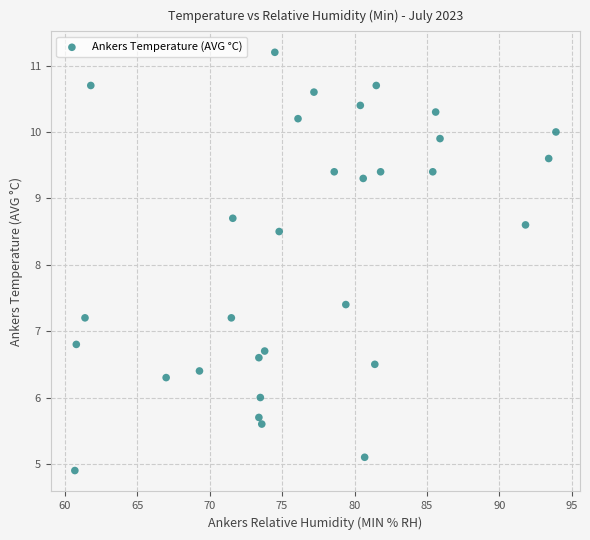

What is the range of X values (max minus min)?

33.2